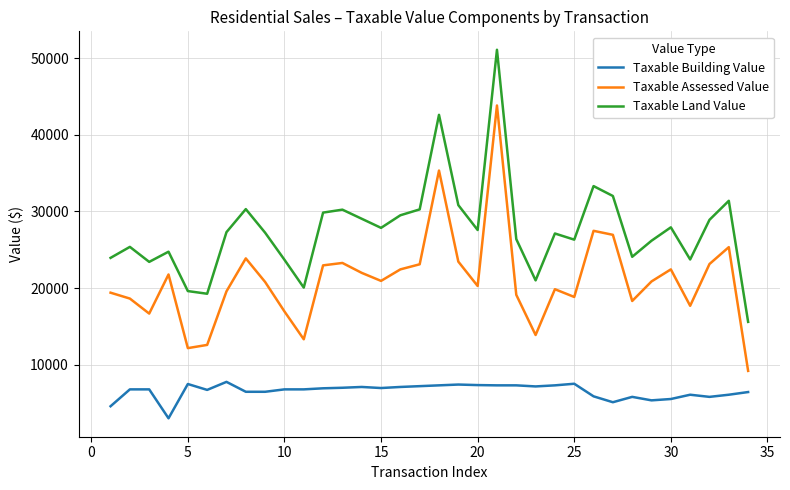

True or false: Taxable Assessed Value and Taxable Building Value cross at least once.

False